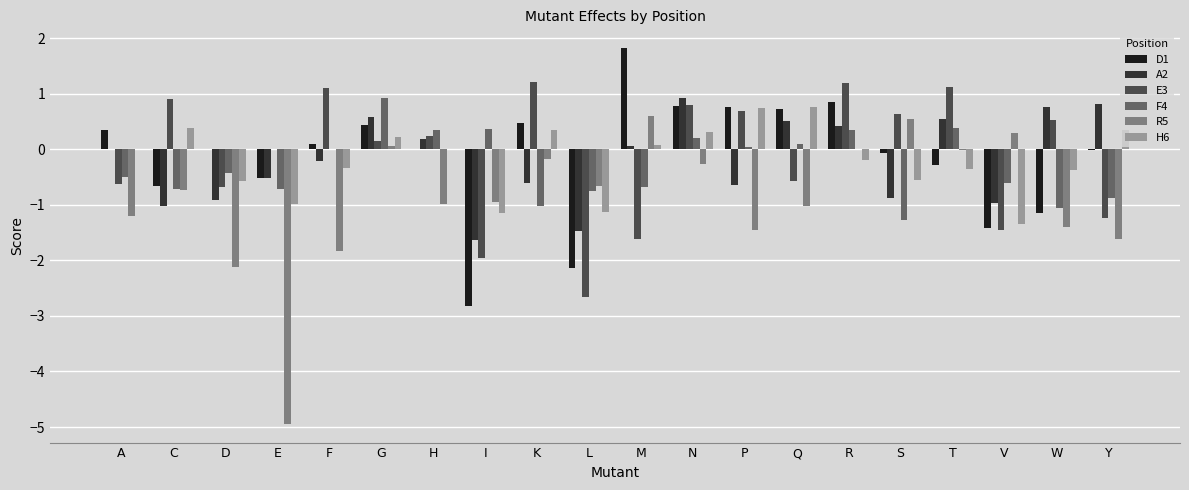

At which label does D1 reach its peak?

M